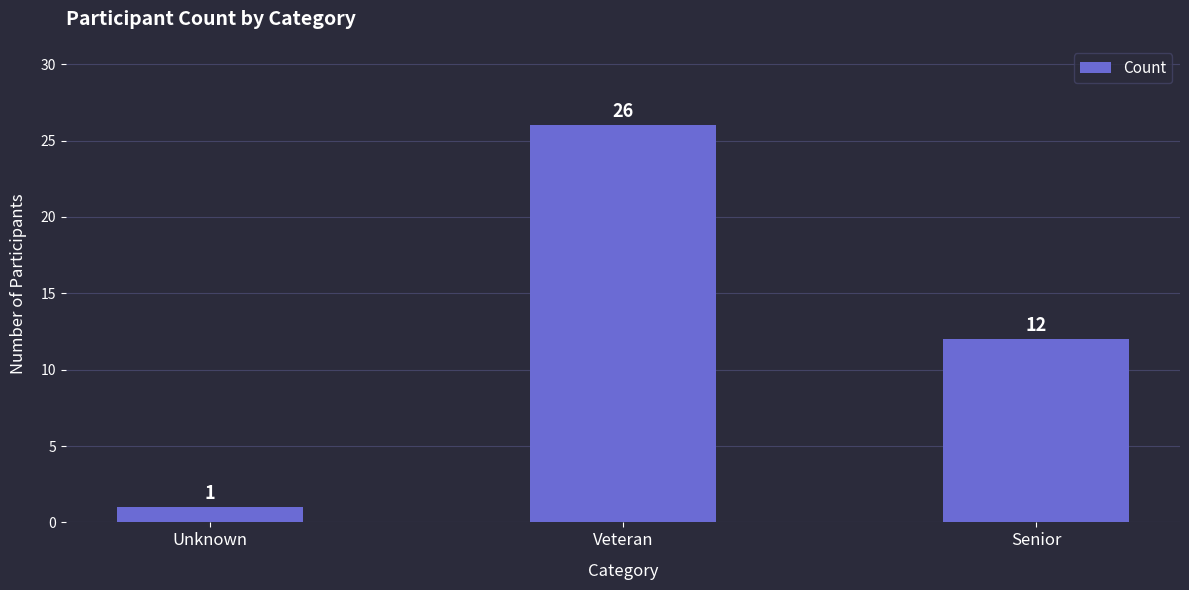

What is the change in value from Unknown to Senior?

+11